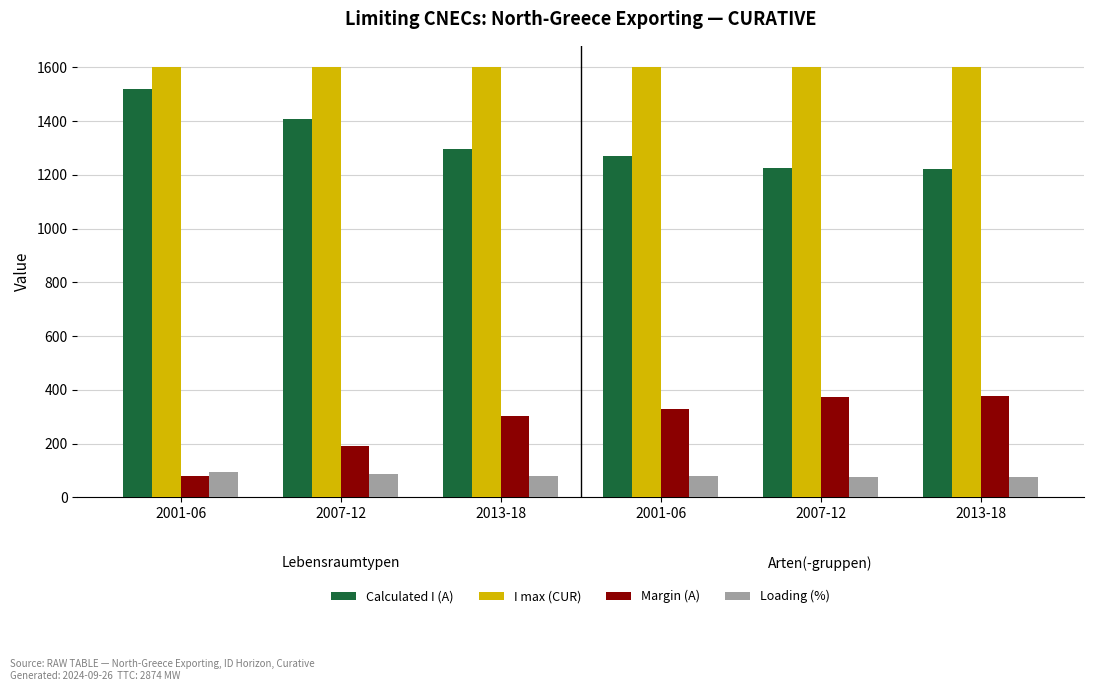

What is the spread (max minus min) of values at 2007-12?

1512.0